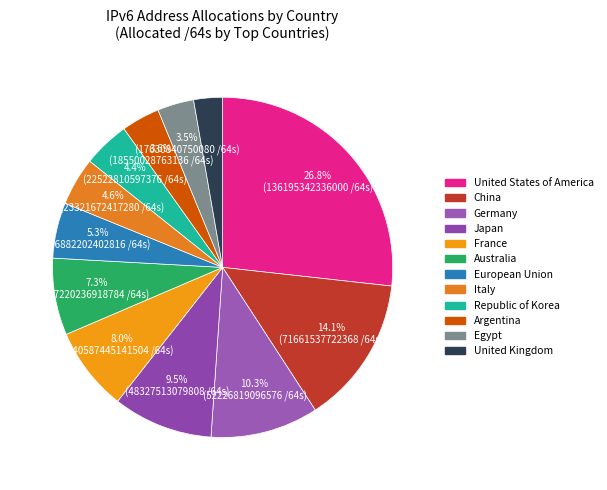

The Italy slice represents 19% of the pie. True or false?

False